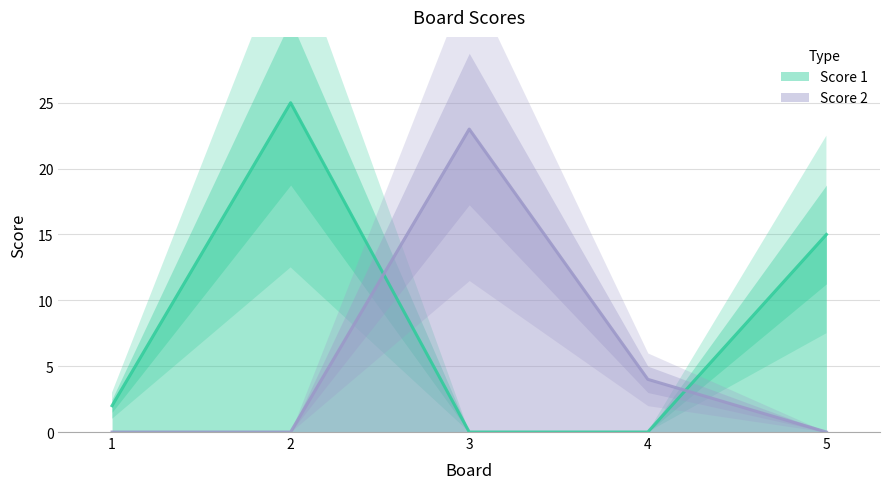

Does the chart display data point markers on the line(s)?

No